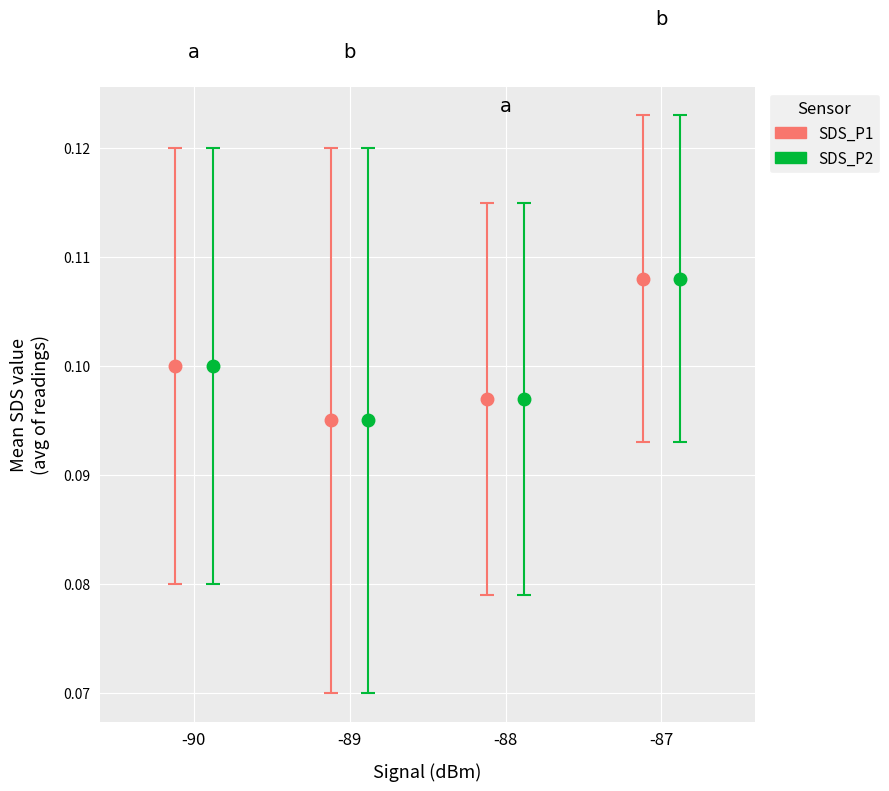

List the series in order of their peak value, highest first.

SDS_P1, SDS_P2